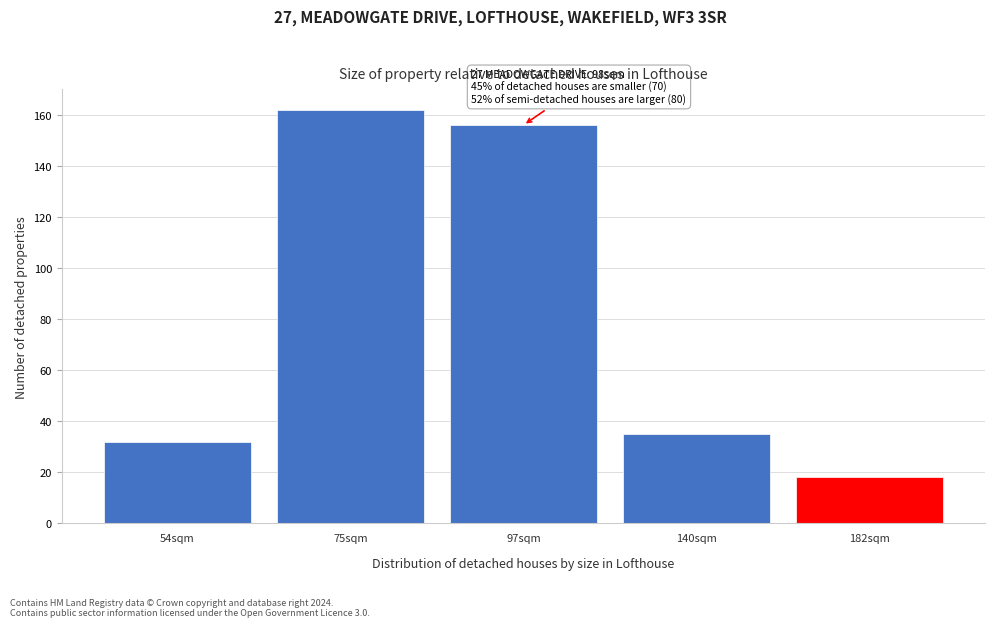

Reading left to right, transcribe all the data shown in this chart.

32	162	156	35	18